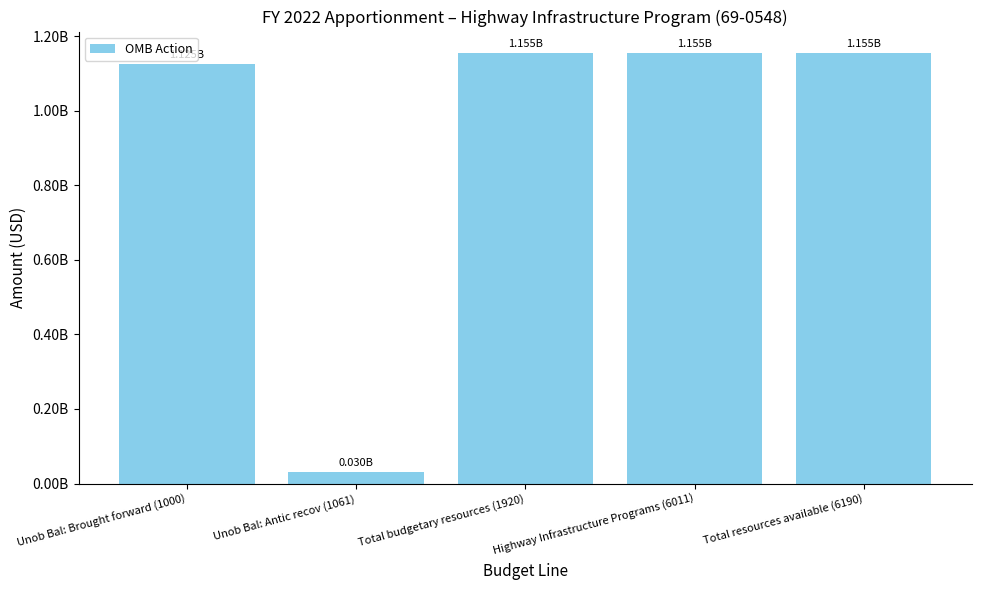

What is the minimum value shown in the chart?

30000000